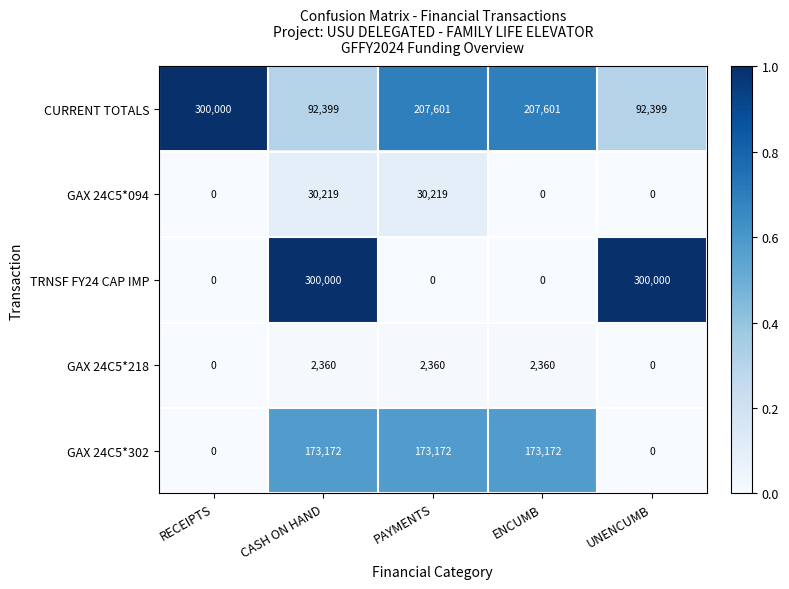

Which series has the largest total across all categories?

CURRENT TOTALS